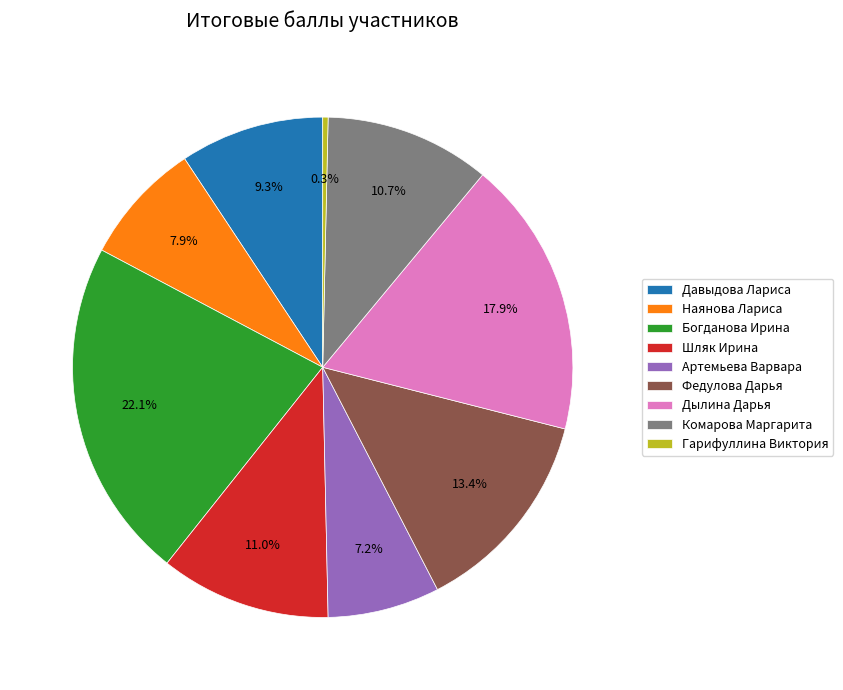

How many segments does this pie chart have?

9